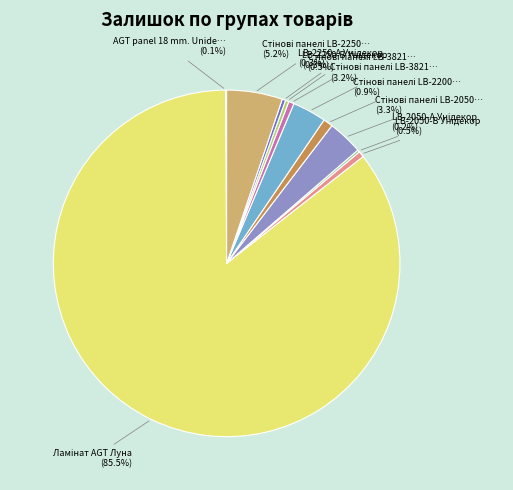

Is there a majority slice in this chart?

Yes